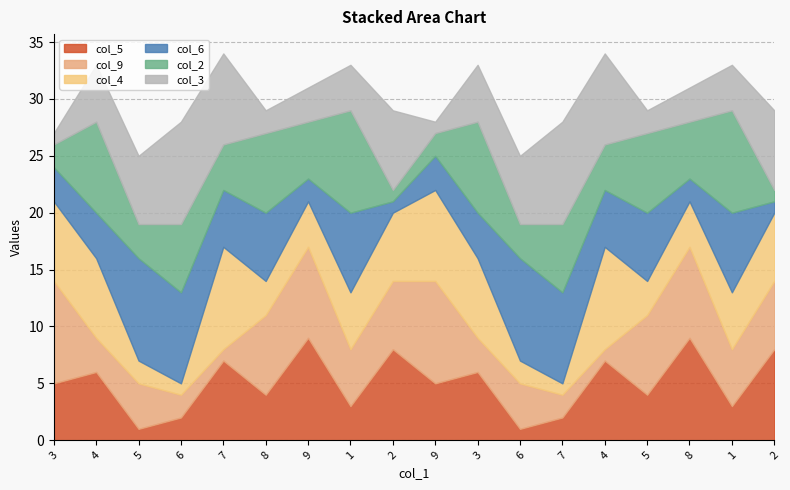

Which series ends up on top after the final intersection of col_6 and col_5?

col_5